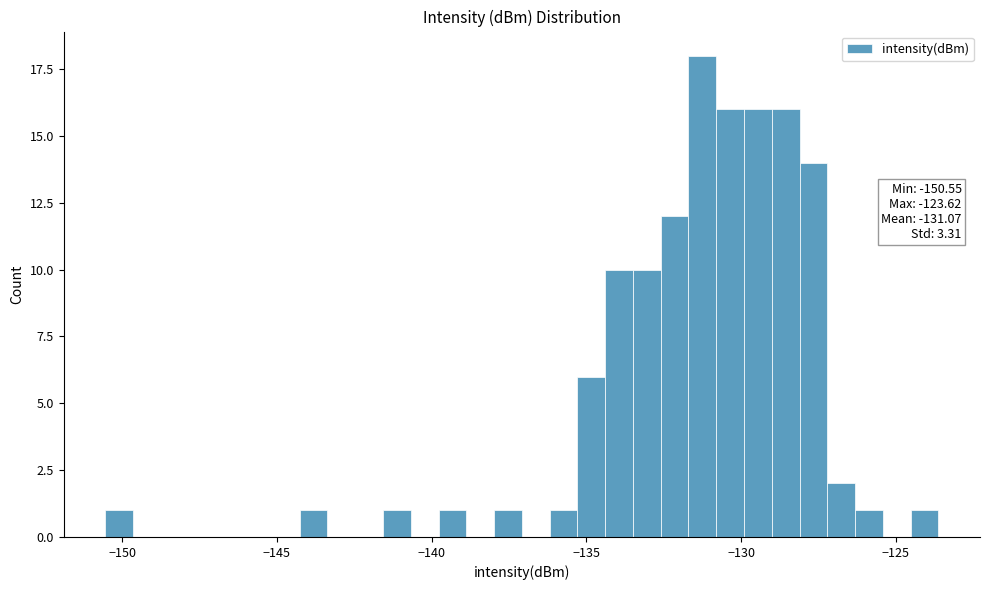

Read against the x-axis, roughly where is the centre of the tallest bar?

-131.5